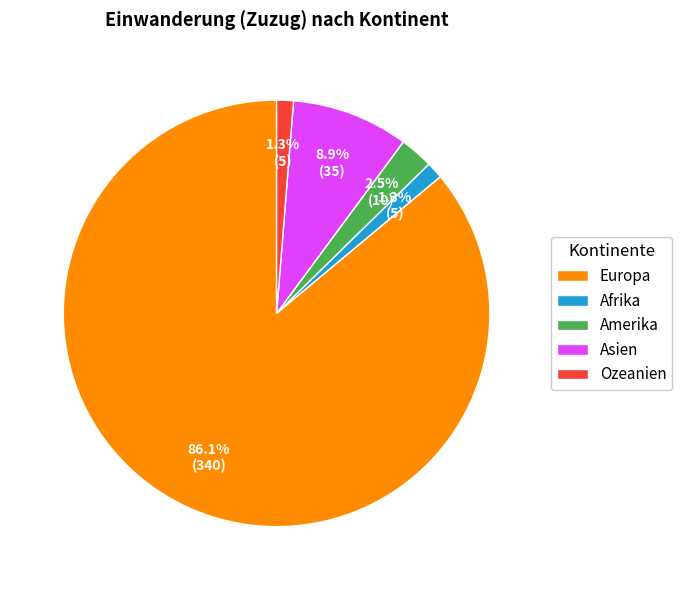

To the nearest percent, what is the difference between the Asien and Afrika slice percentages?

8%